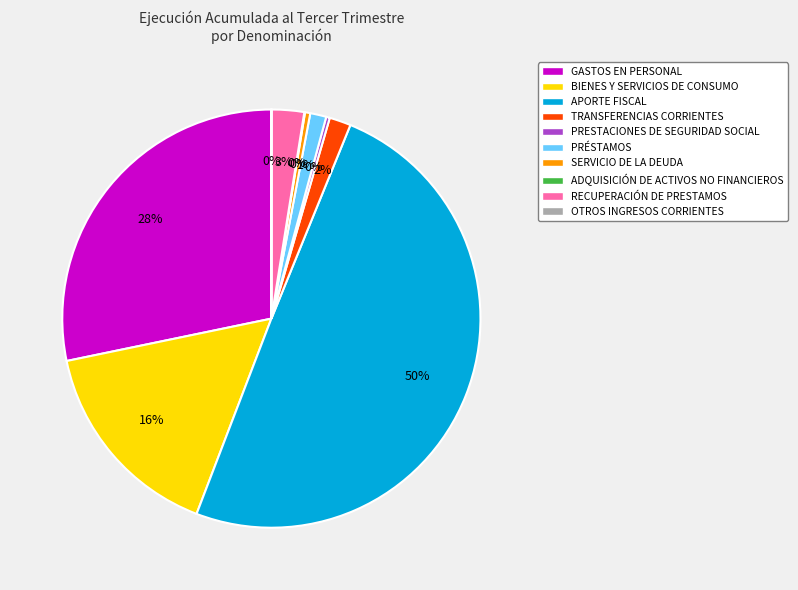

Which has a higher value, PRÉSTAMOS or SERVICIO DE LA DEUDA?

PRÉSTAMOS